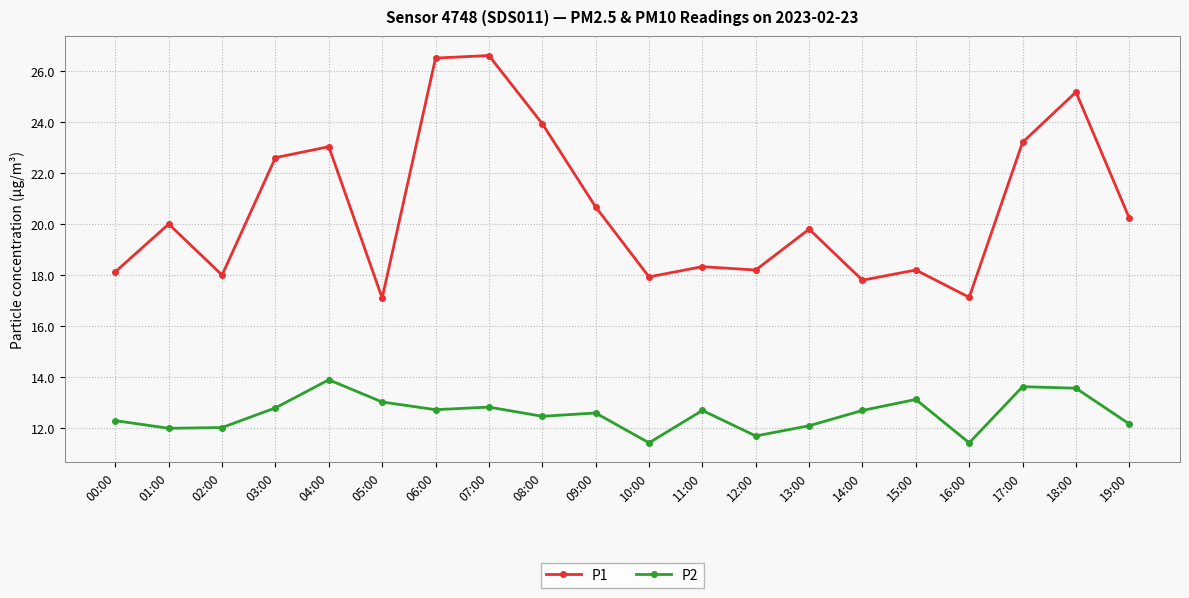

How many lines are shown in the chart?

2